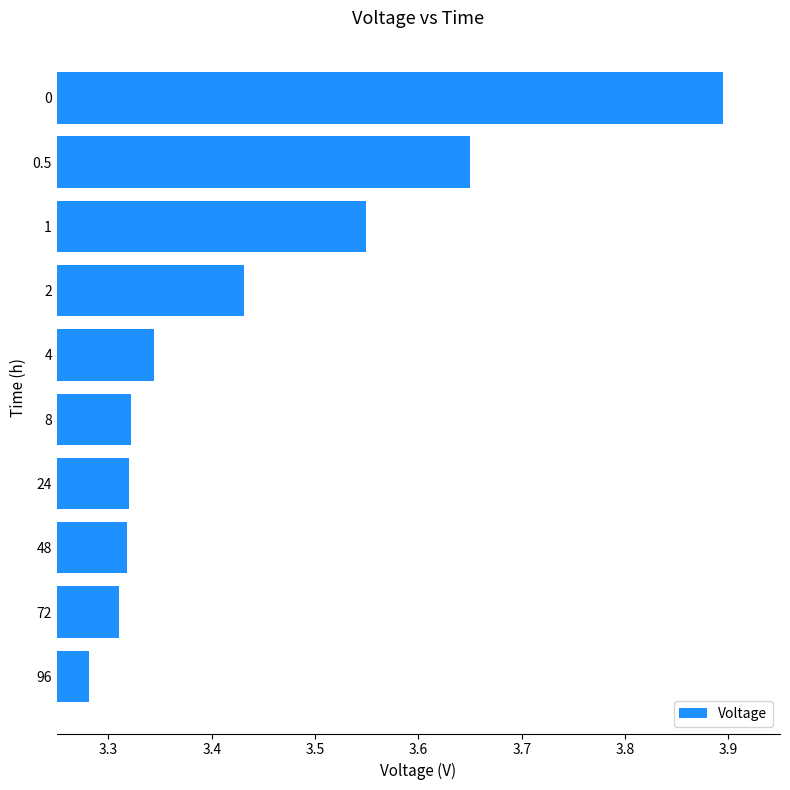

How many data points does each series have?

10